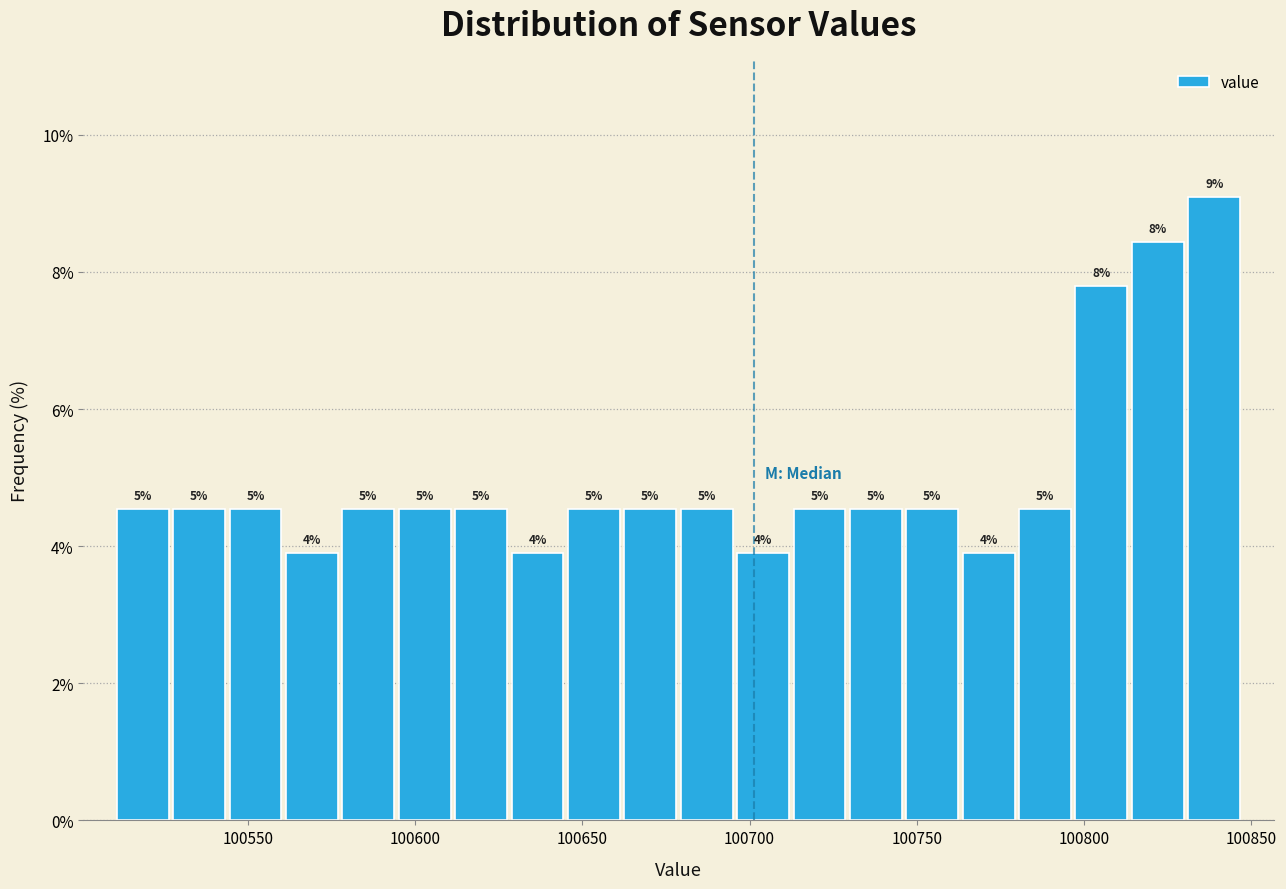

Around what value on the x-axis is the tallest bar? Give the approximate position of its centre, as read against the axis.

100840